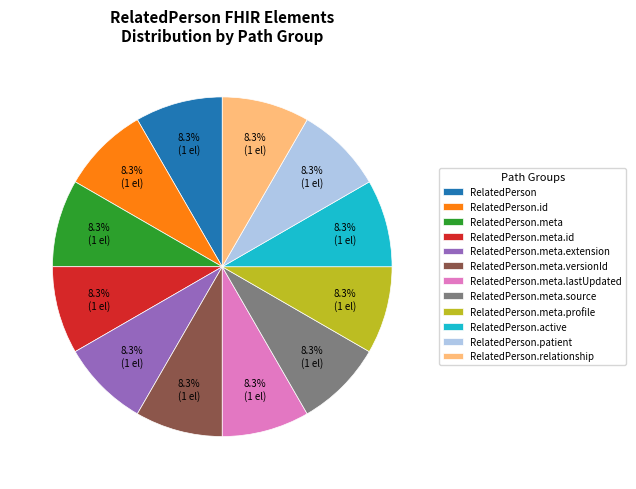

Is there any slice that represents more than half of the pie?

No